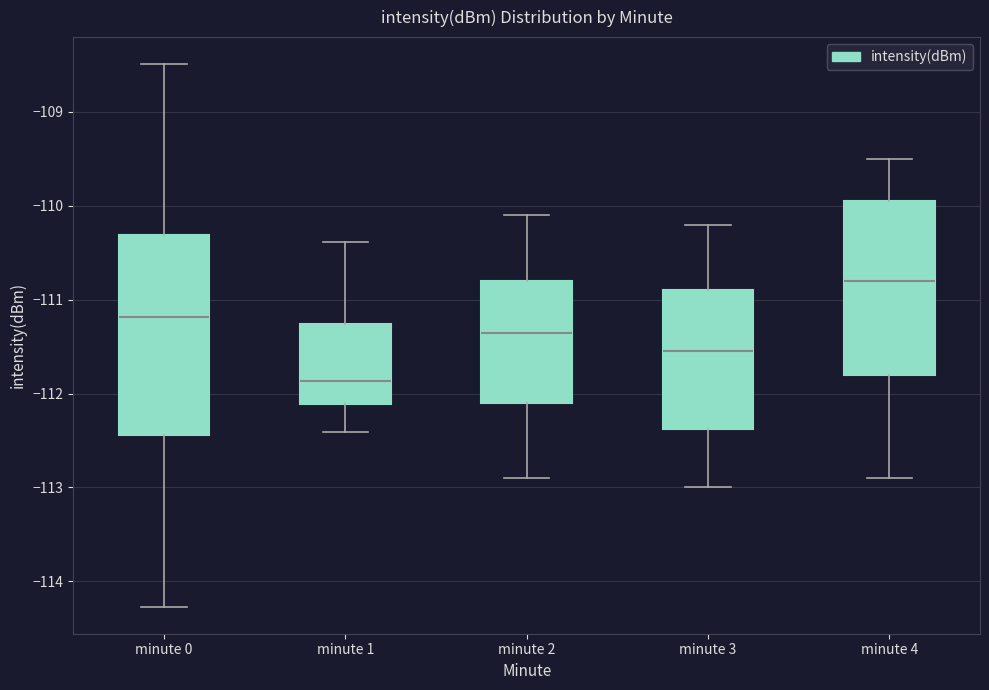

Comparing the boxes themselves (not the whiskers), which one is the tallest?

minute 0